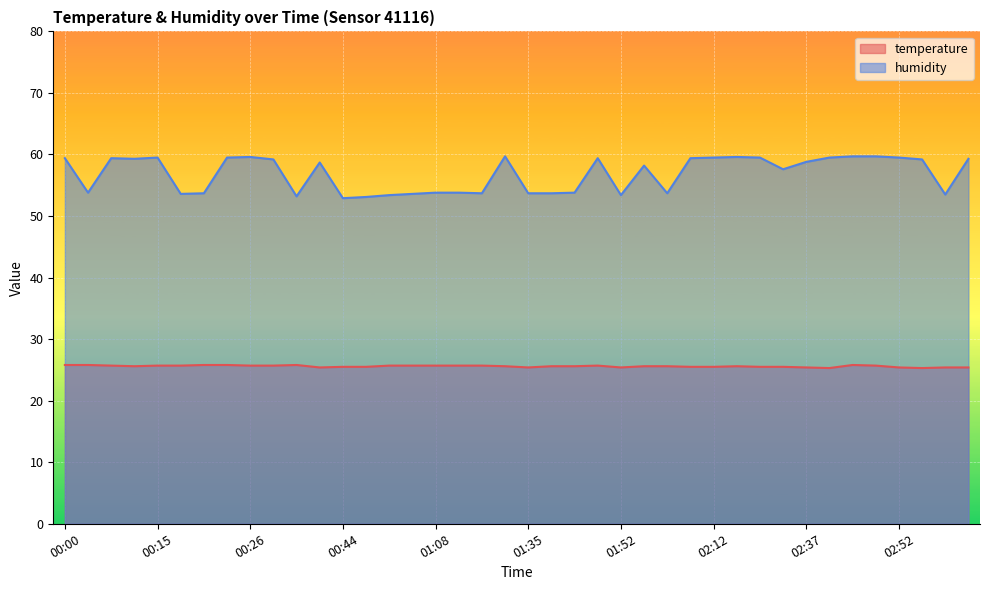

What is the approximate value of temperature at 01:52?

25.4